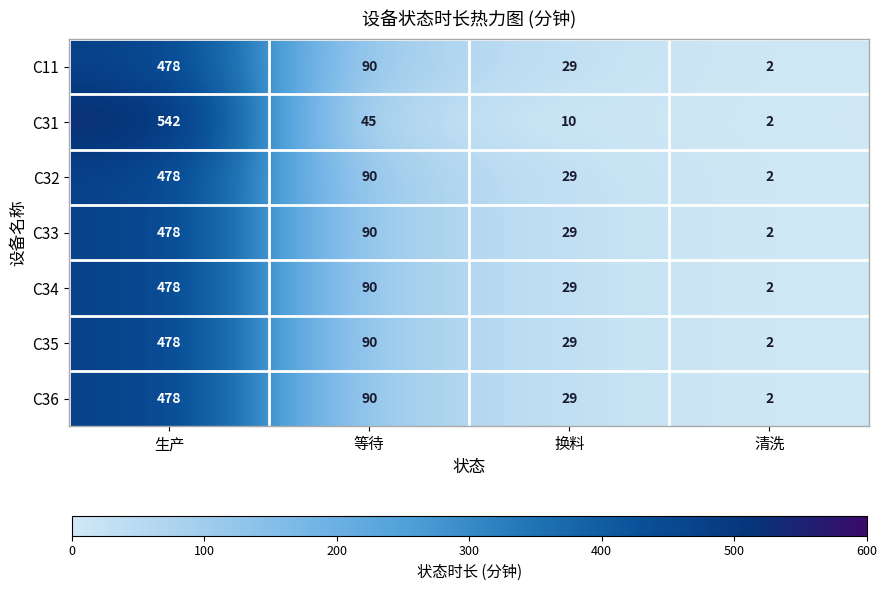

At which category is the sum across all series the highest?

生产